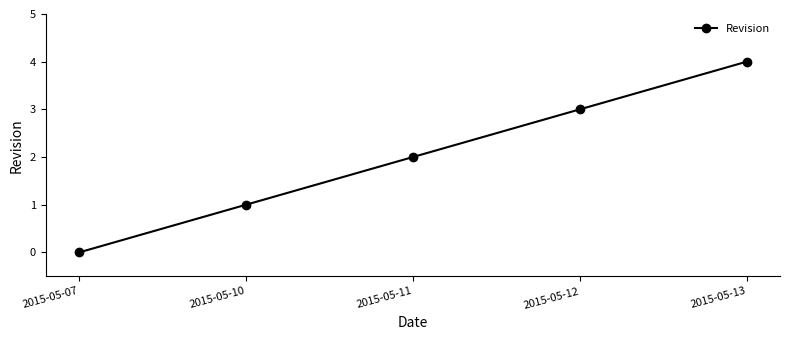

The value at 2015-05-11 is 1. True or false?

False